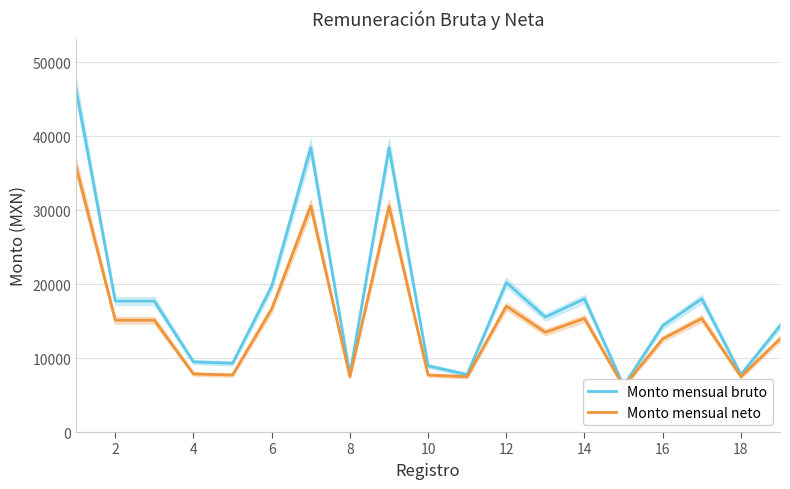

How many values in the Monto mensual neto series exceed 13482?

10